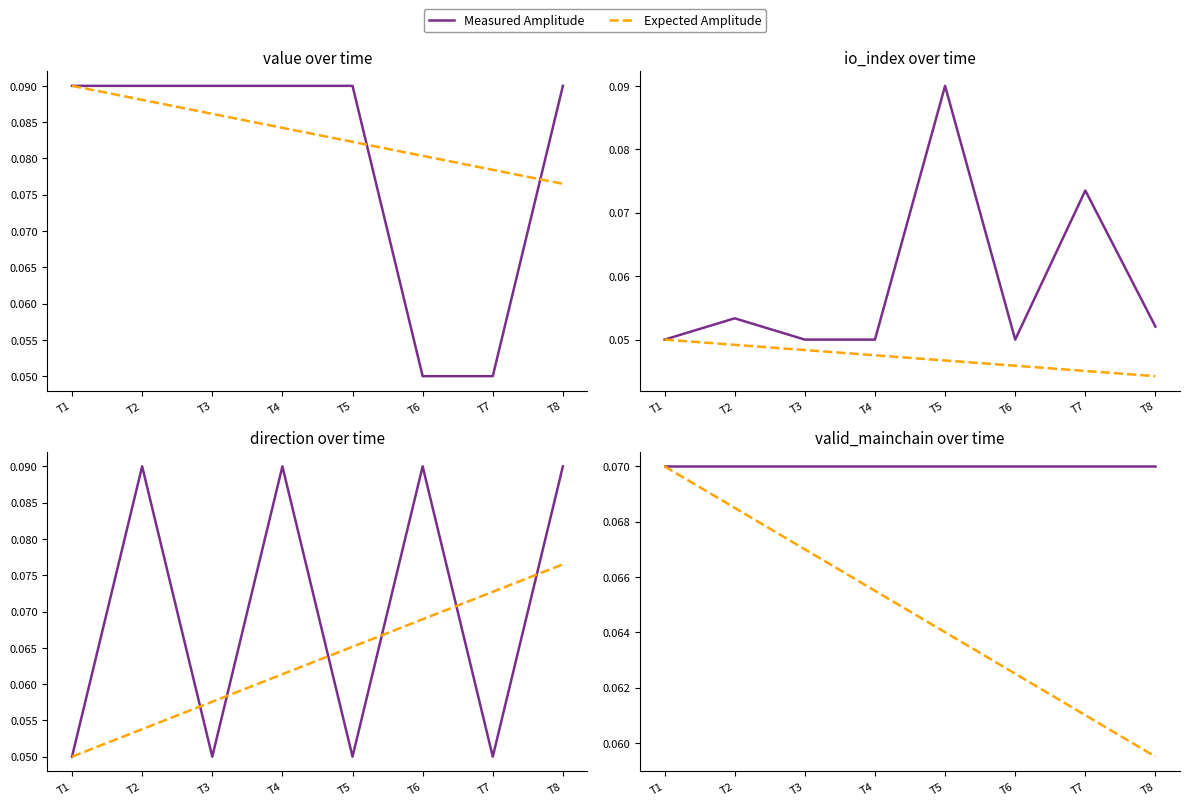

True or false: Measured Amplitude and Expected Amplitude intersect in this chart.

False